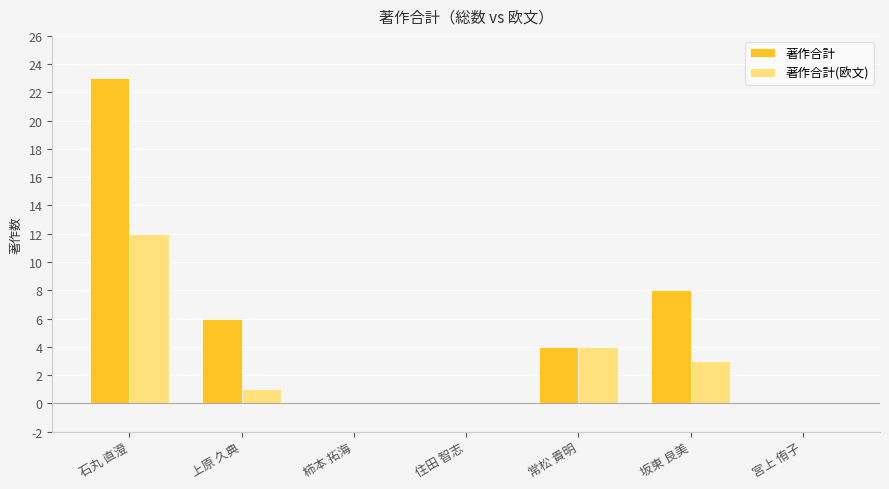

How many data points does each series have?

7